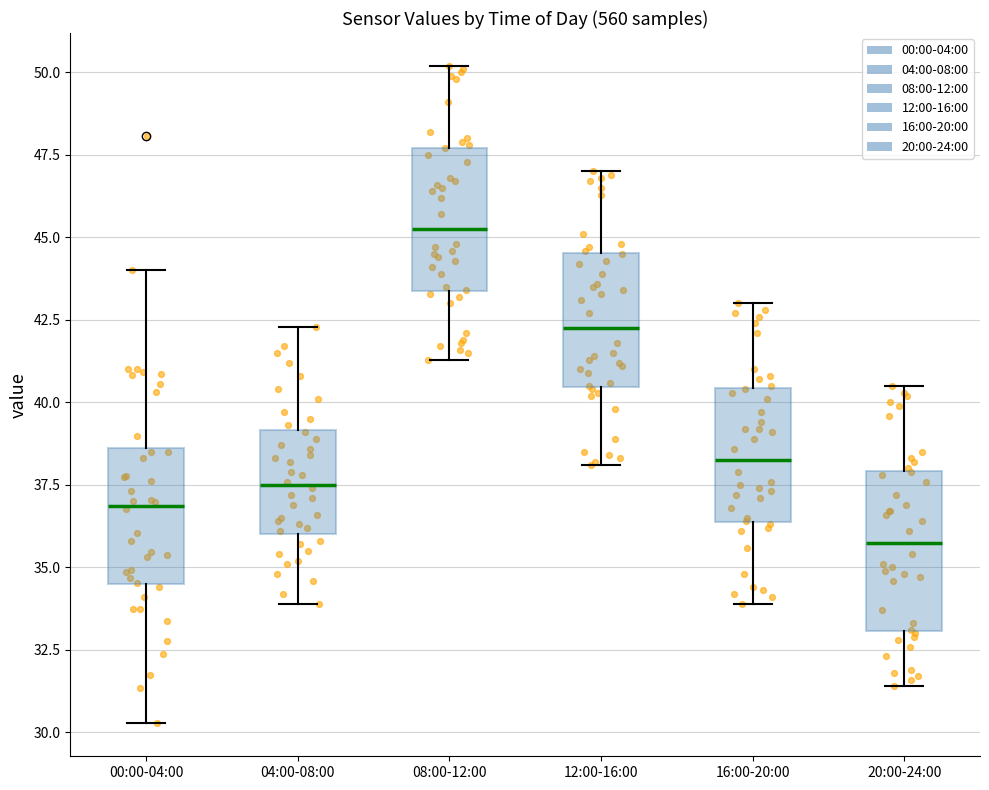

Reading left to right, transcribe this box plot: for each box, give where its median line is, the range the box spans, and where its two whiskers end, as read against the y-axis. The values are not printed on the chart, so give them approximately, as read against the axis.

00:00-04:00: median 37.0, box 34.5 to 38.5, whiskers 30.5 to 44.0
04:00-08:00: median 37.5, box 36.0 to 39.0, whiskers 34.0 to 42.5
08:00-12:00: median 45.5, box 43.5 to 47.5, whiskers 41.5 to 50.0
12:00-16:00: median 42.5, box 40.5 to 44.5, whiskers 38.0 to 47.0
16:00-20:00: median 38.5, box 36.5 to 40.5, whiskers 34.0 to 43.0
20:00-24:00: median 36.0, box 33.0 to 38.0, whiskers 31.5 to 40.5